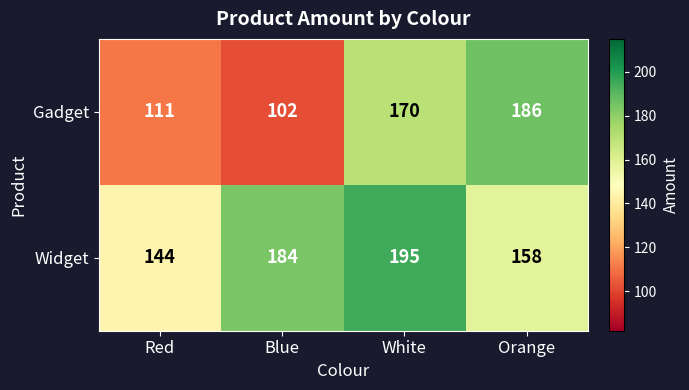

Is it true that Widget equals 184 at Blue?

True